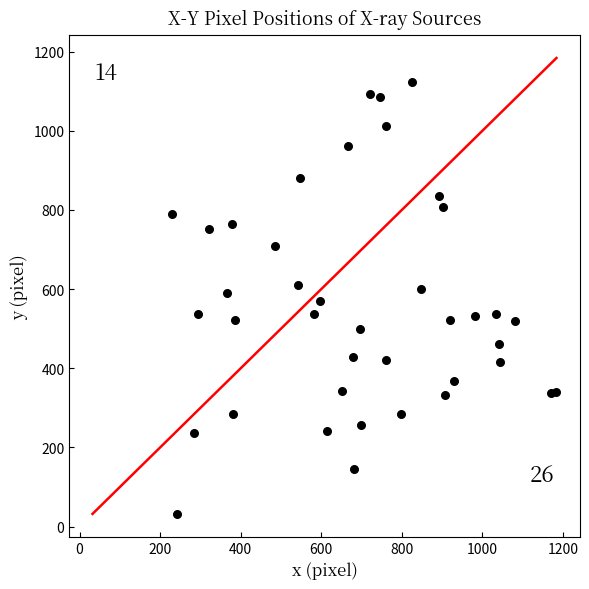

What is the range of Y values (max minus min)?

1091.4